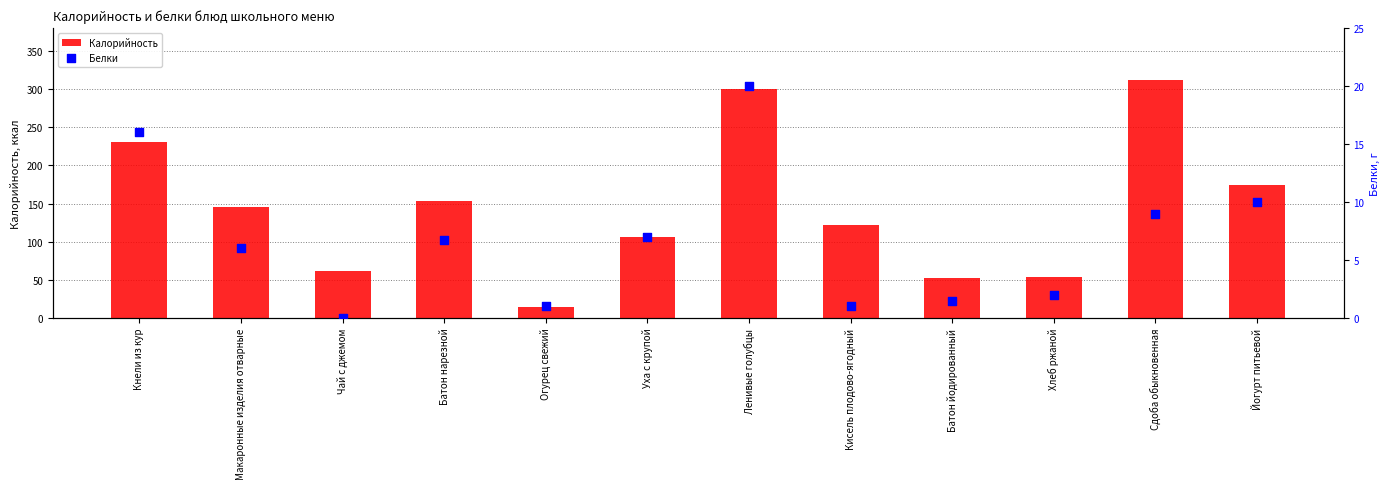

Which series contains the lowest Y value?

Белки